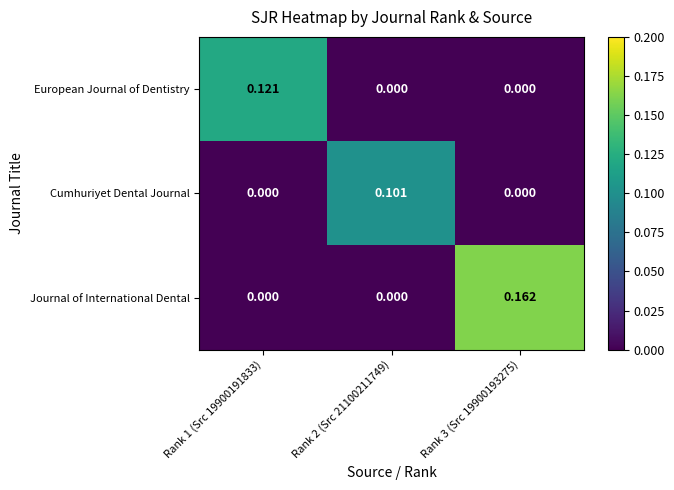

Which series has the widest spread of values?

Journal of International Dental